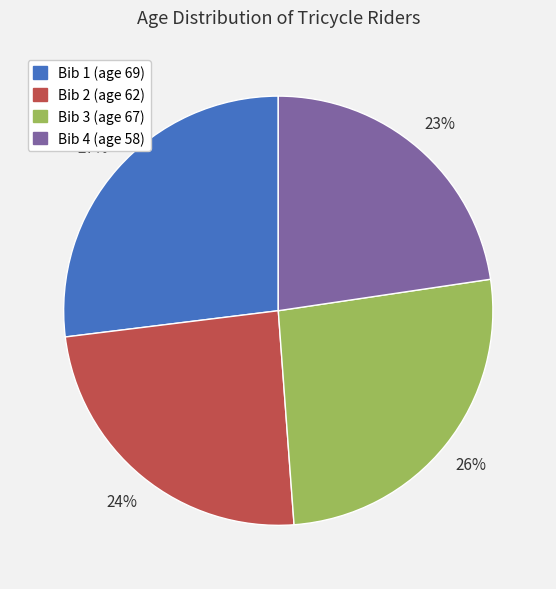

Does any single category account for the majority?

No